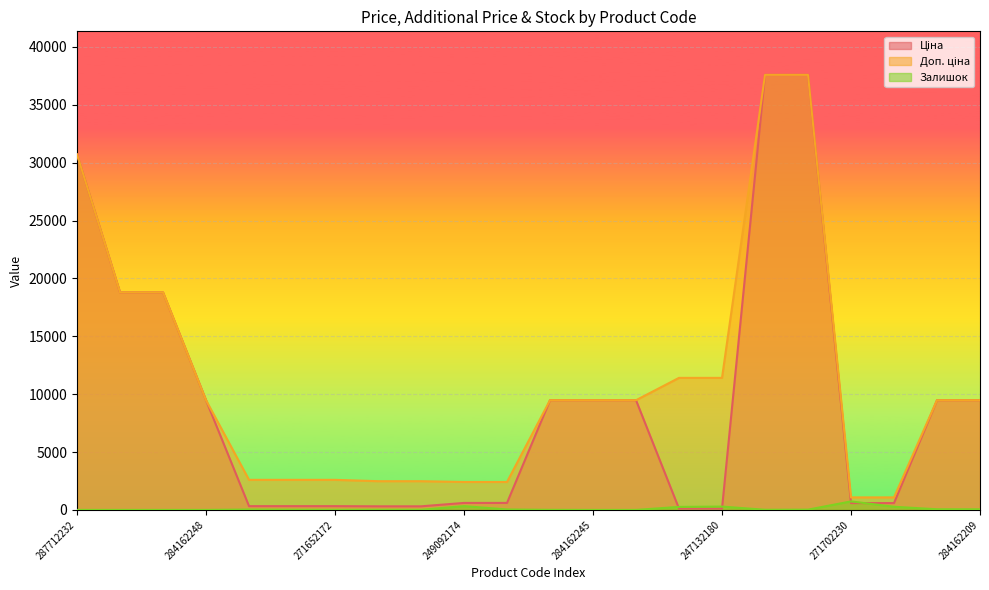

What is the difference between the maximum and minimum values in the Доп. ціна series?

36512.0